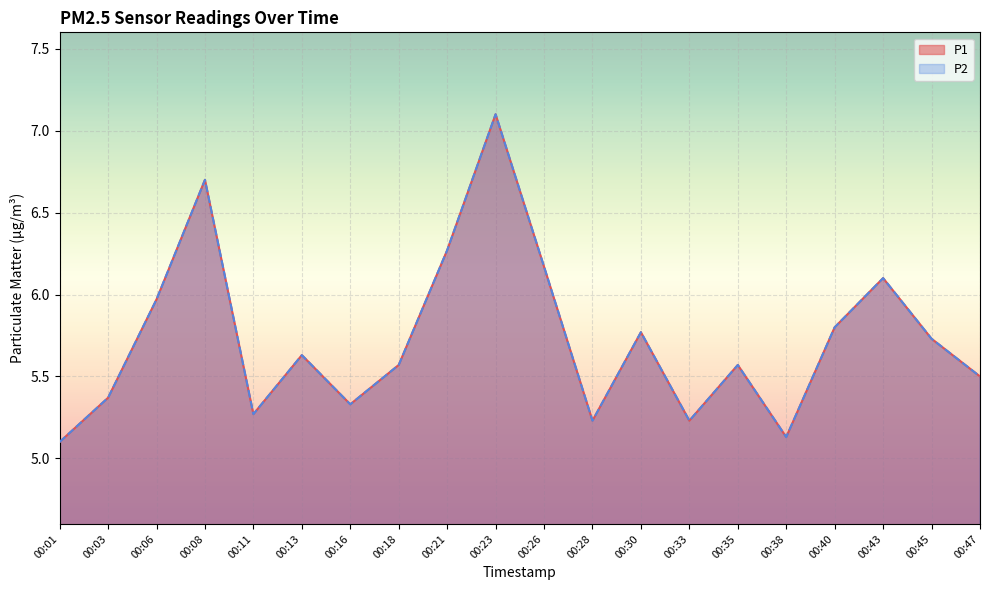

What is the value of the P2 point at the 6th from the left?

5.6